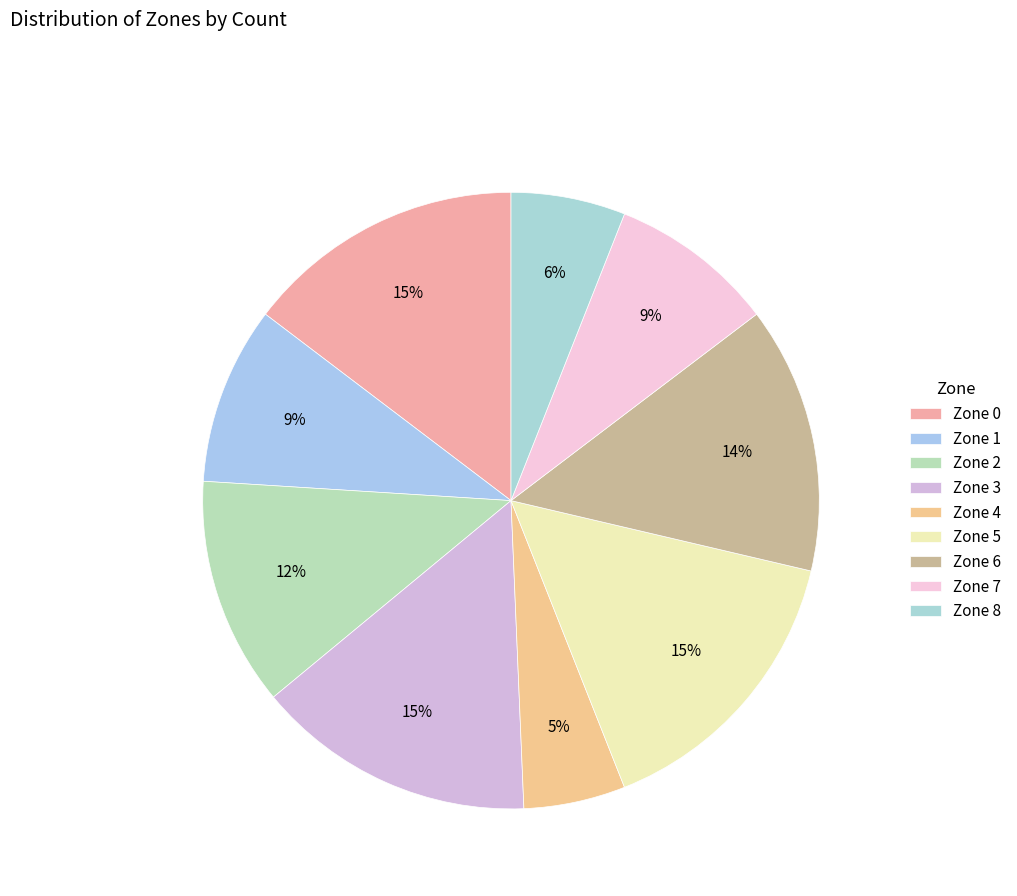

Is Zone 5 the majority of the pie?

No